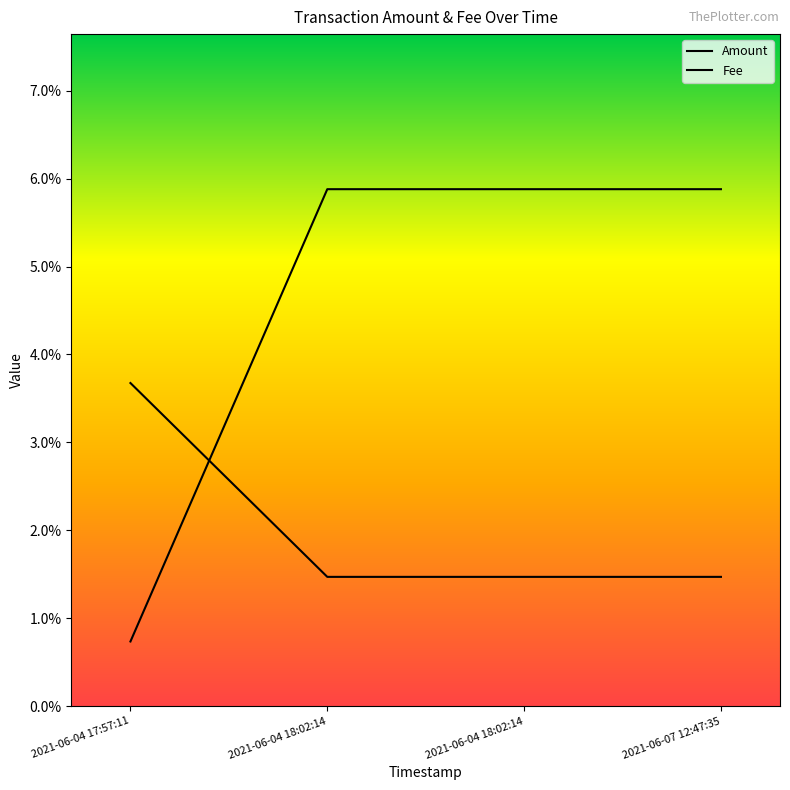

Does the chart have visible grid lines?

No